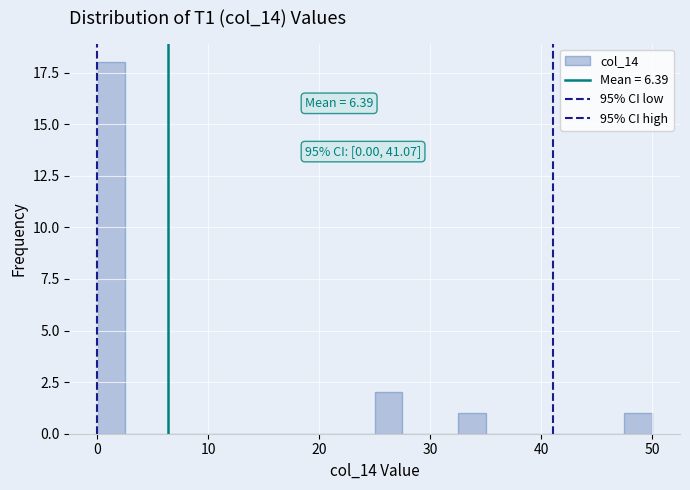

Read against the x-axis, roughly where is the centre of the tallest bar?

1